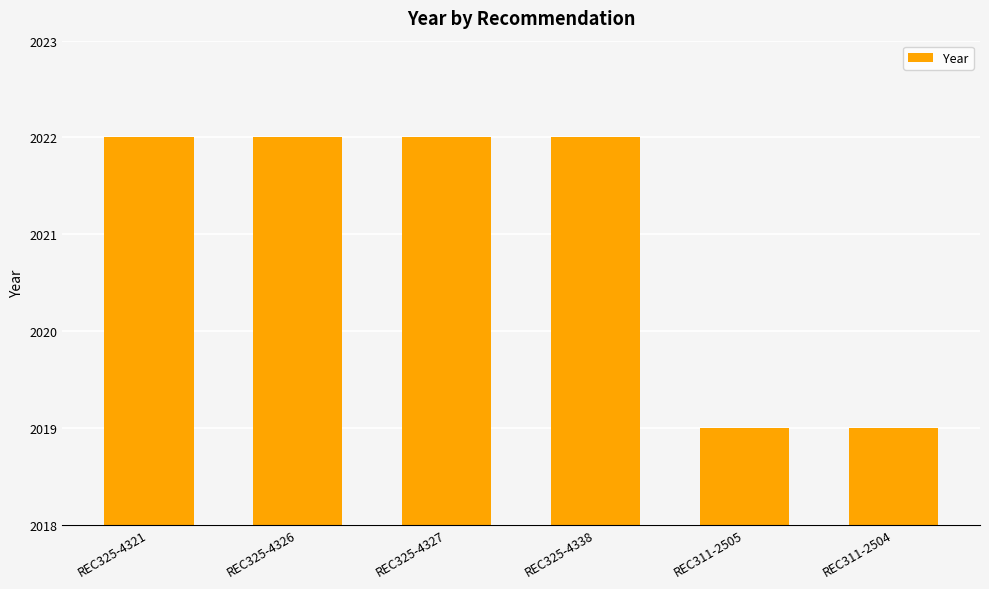

What is the minimum value shown in the chart?

2019